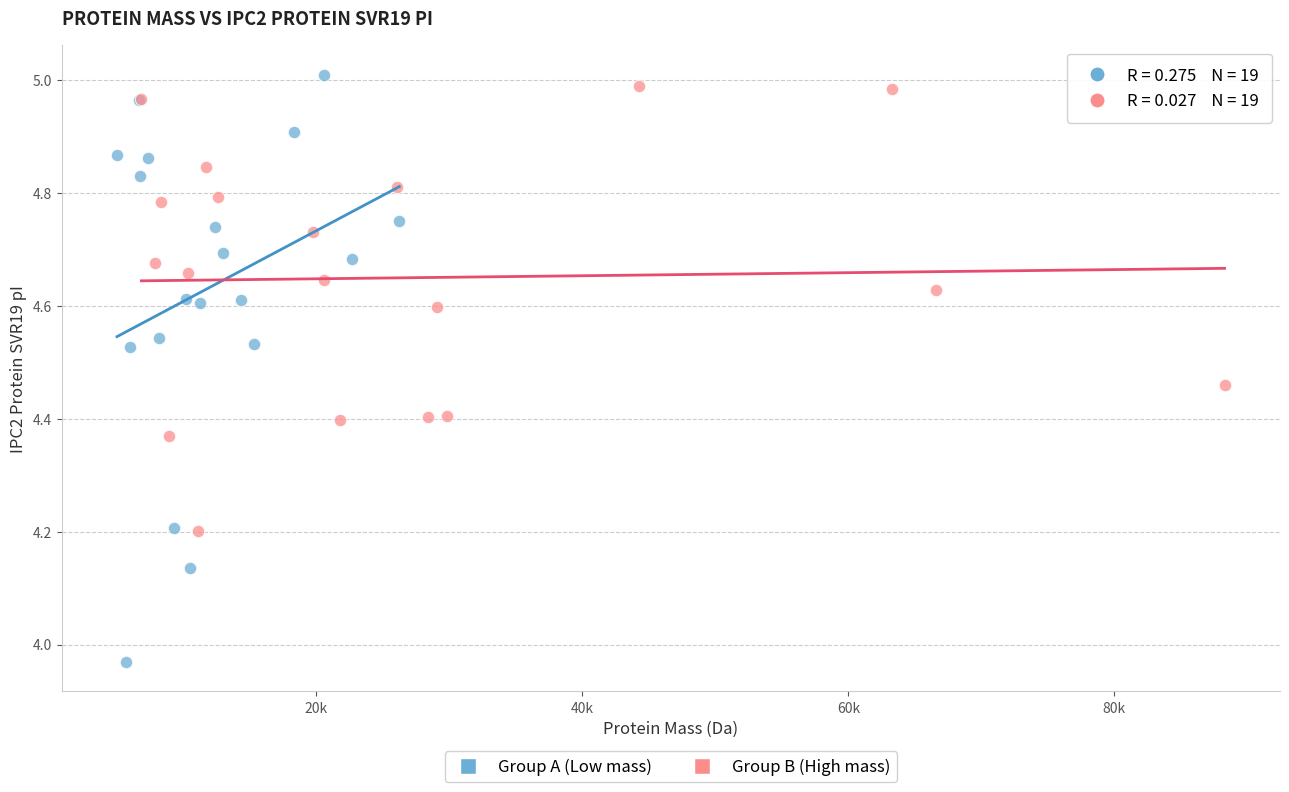

Which series reaches the minimum Y coordinate?

Group A (Low mass)